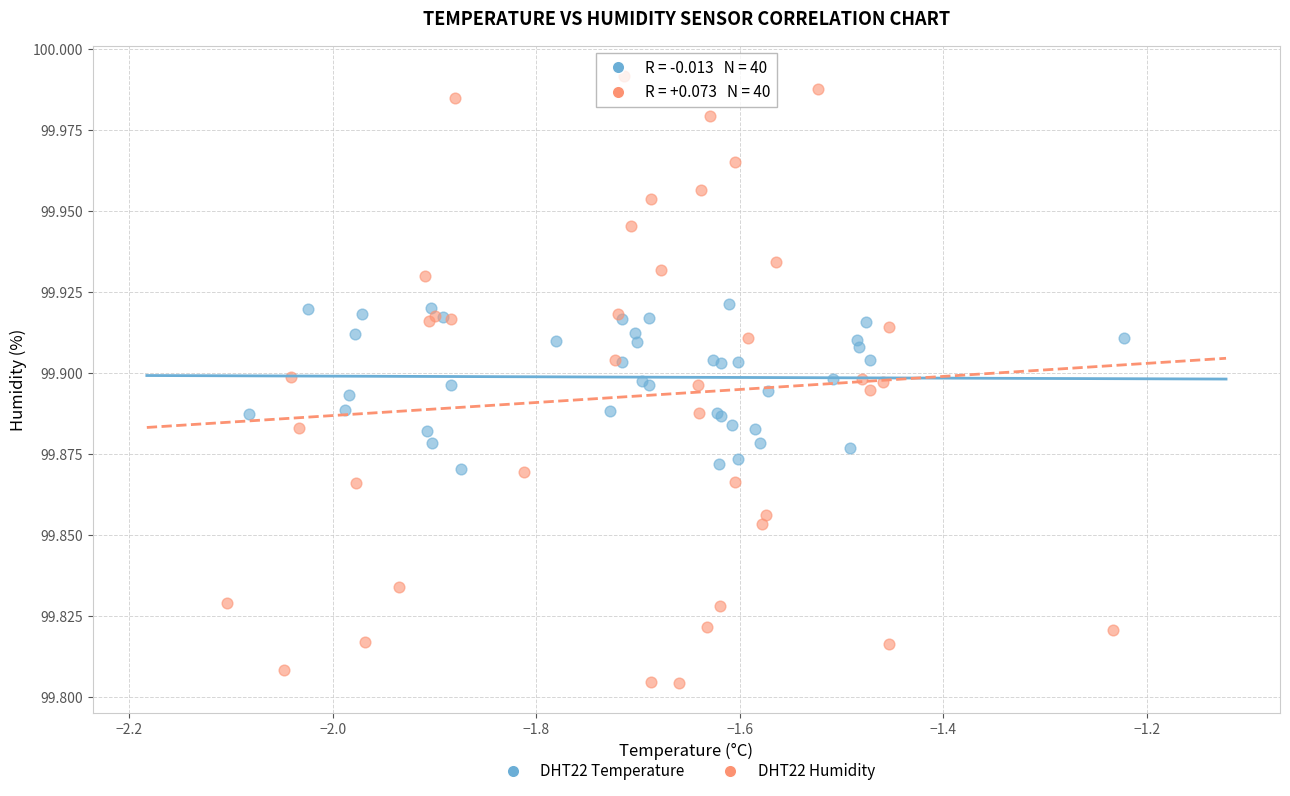

Which series reaches the maximum Y coordinate?

DHT22 Humidity